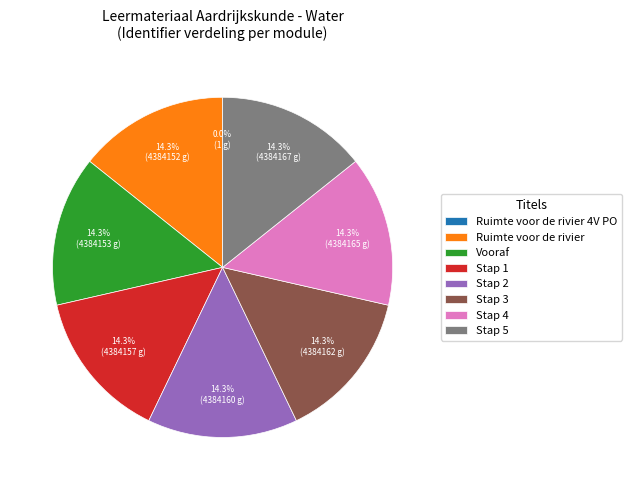

Does any single category account for the majority?

No